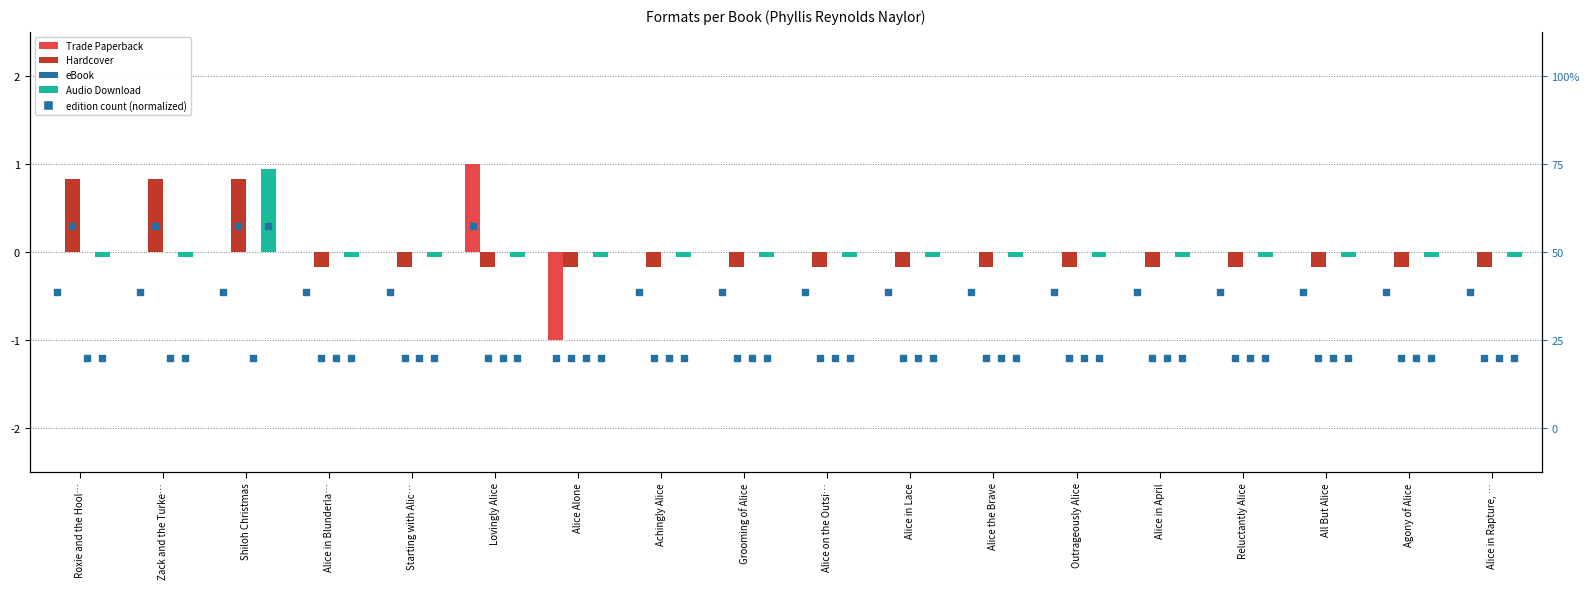

At which category is the sum across all series the highest?

Shiloh Christmas